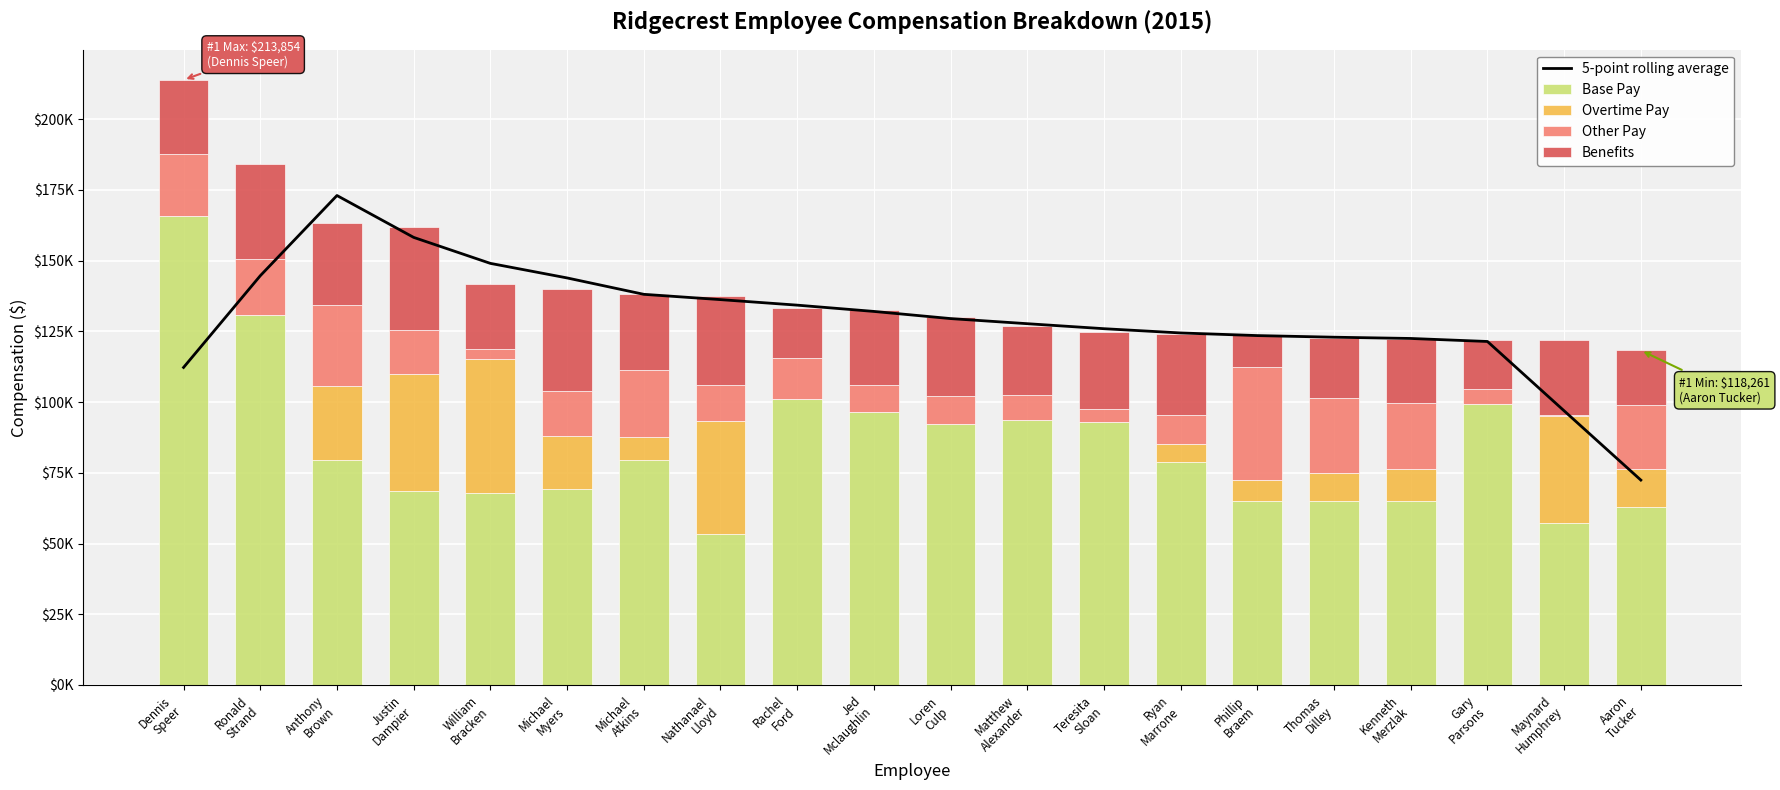

Reading left to right, extract all data points from this chart.

5-point rolling average: 112238.4	144646.8	173008.4	158207.0	149022.6	143877.0	138084.6	136209.2	134256.8	132038.4	129506.4	127701.8	125932.6	124427.6	123496.2	122922.8	122479.0	121414.2	96902.2	72424.0
Base Pay: 165901.0	130659.0	79615.0	68691.0	67954.0	69305.0	79462.0	53295.0	101187.0	96361.0	92265.0	93666.0	93072.0	78717.0	65059.0	64852.0	64854.0	99291.0	57076.0	63061.0
Overtime Pay: 0.0	0.0	26066.0	41368.0	47321.0	18775.0	8096.0	39987.0	0.0	0.0	0.0	0.0	0.0	6545.0	7412.0	9962.0	11435.0	0.0	37936.0	13343.0
Other Pay: 21891.0	19854.0	28587.0	15524.0	3615.0	15722.0	23853.0	12922.0	14343.0	9821.0	9743.0	8933.0	4642.0	10217.0	39950.0	26748.0	23309.0	5159.0	243.0	22524.0
Benefits: 26062.0	33549.0	29008.0	36459.0	22918.0	36045.0	26729.0	31344.0	17550.0	26249.0	28077.0	24449.0	27174.0	28578.0	11164.0	20998.0	22793.0	17571.0	26583.0	19333.0